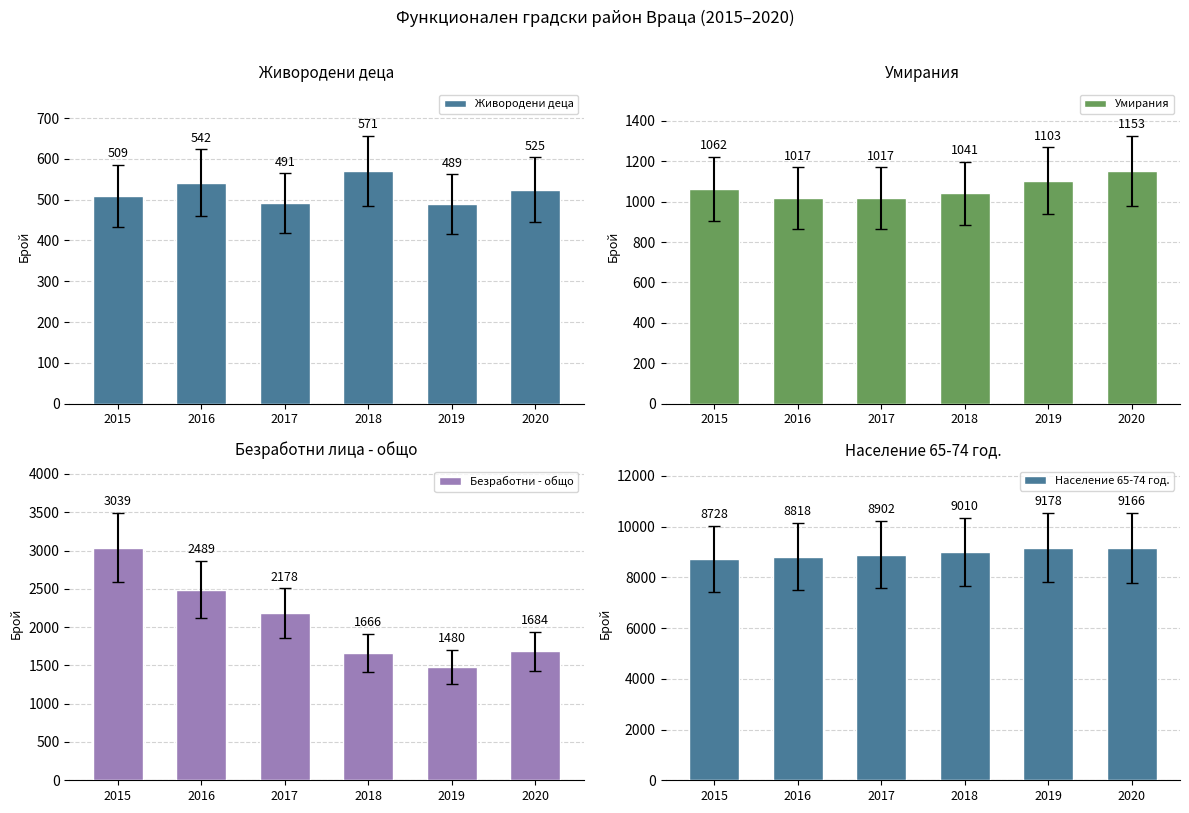

What is the sum of the Умирания values at 2017 and 2015?

2079